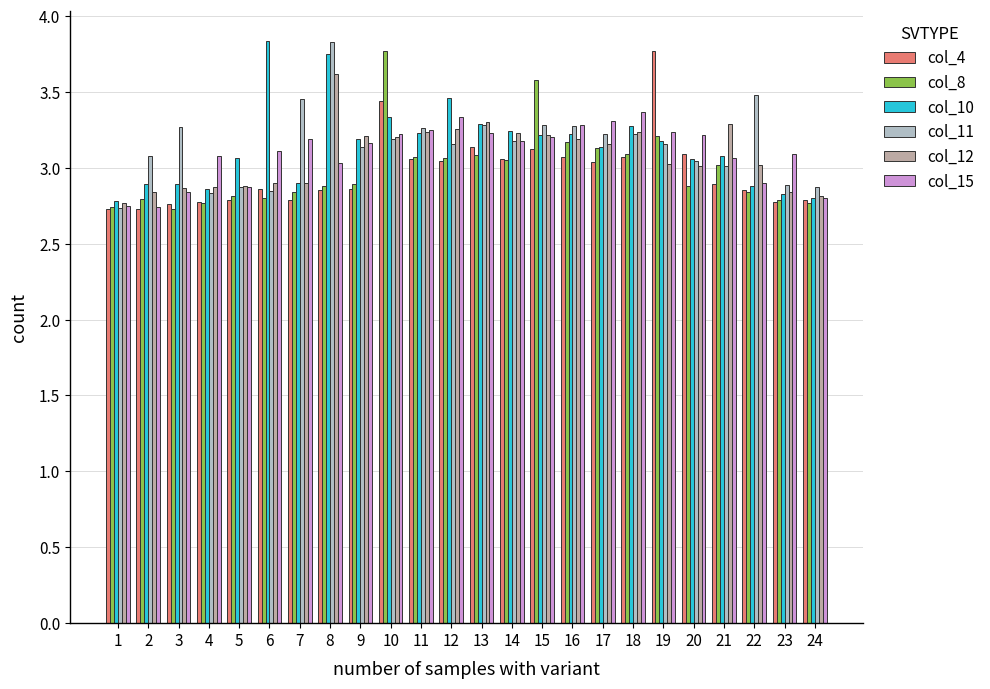

Is it true that col_12 equals 3.3 at 13?

True